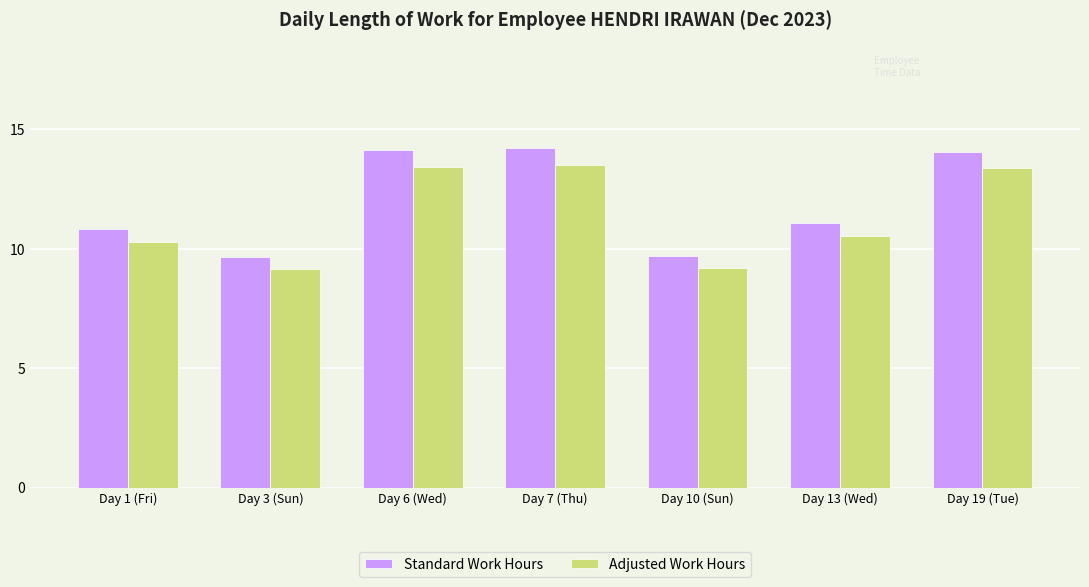

What is the difference between the highest and lowest values at Day 3 (Sun)?

0.5